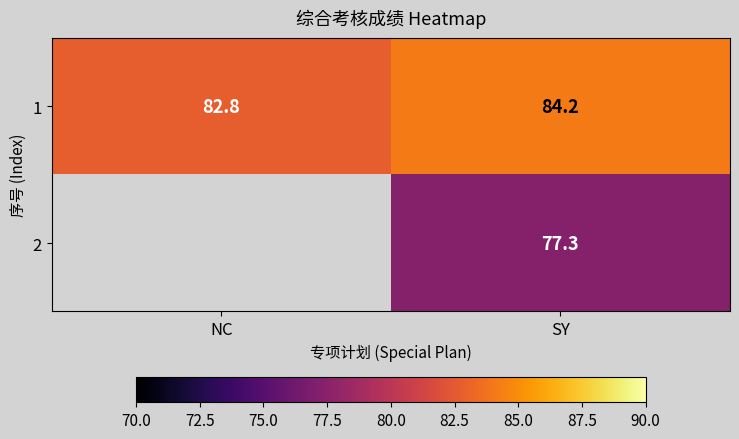

Where does the 1 series first go above 84?

SY